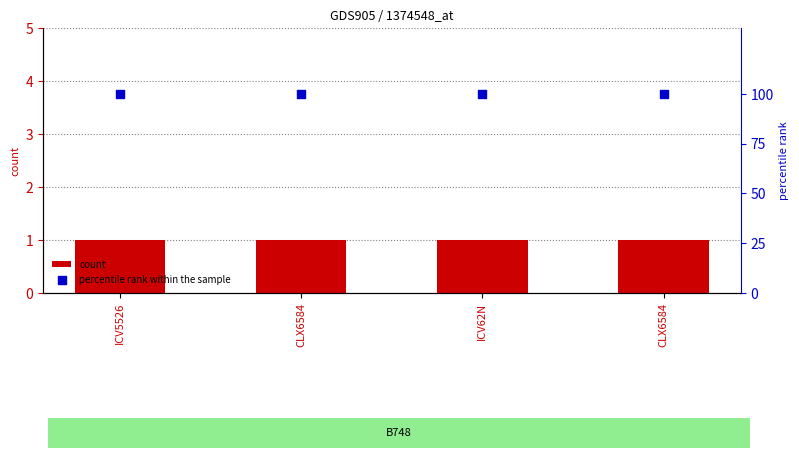

At which category is the sum across all series the highest?

ICV5526